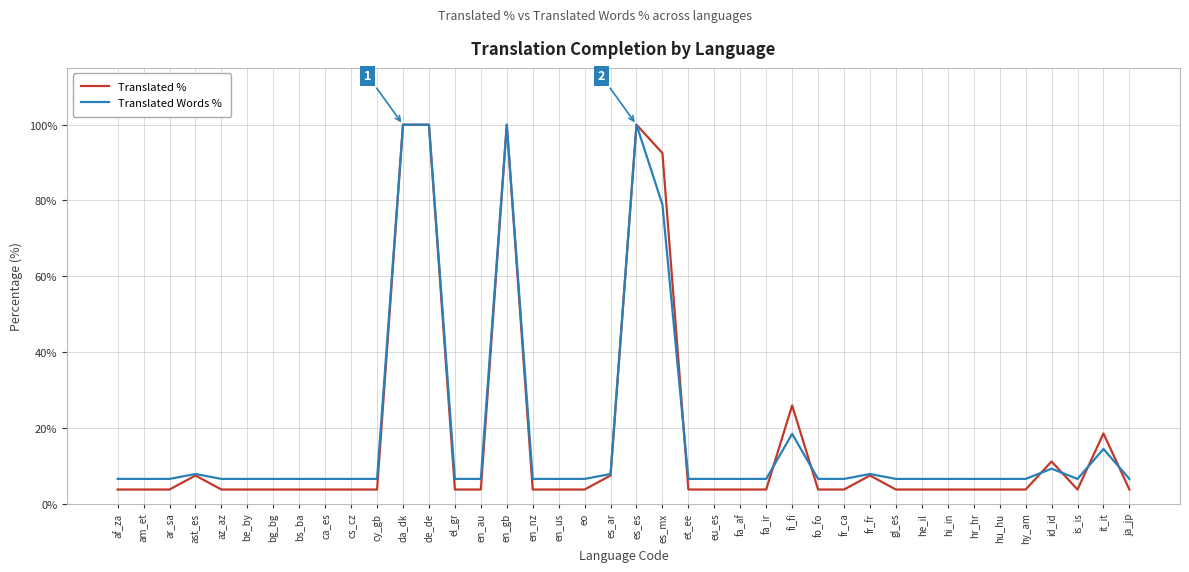

What position from the left is ja_jp?

40